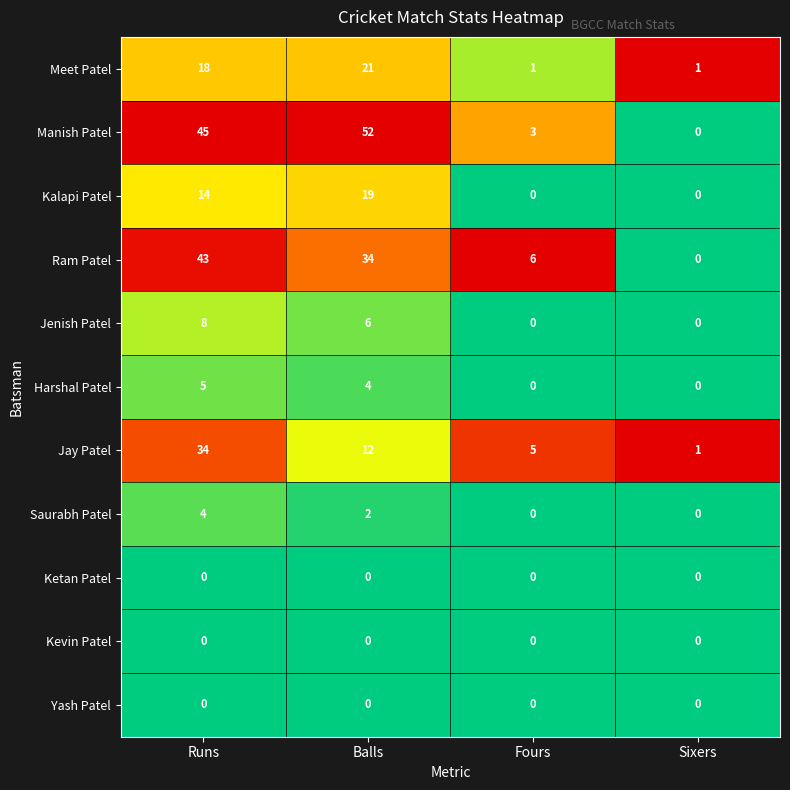

What is the total value across all series at Fours?

15